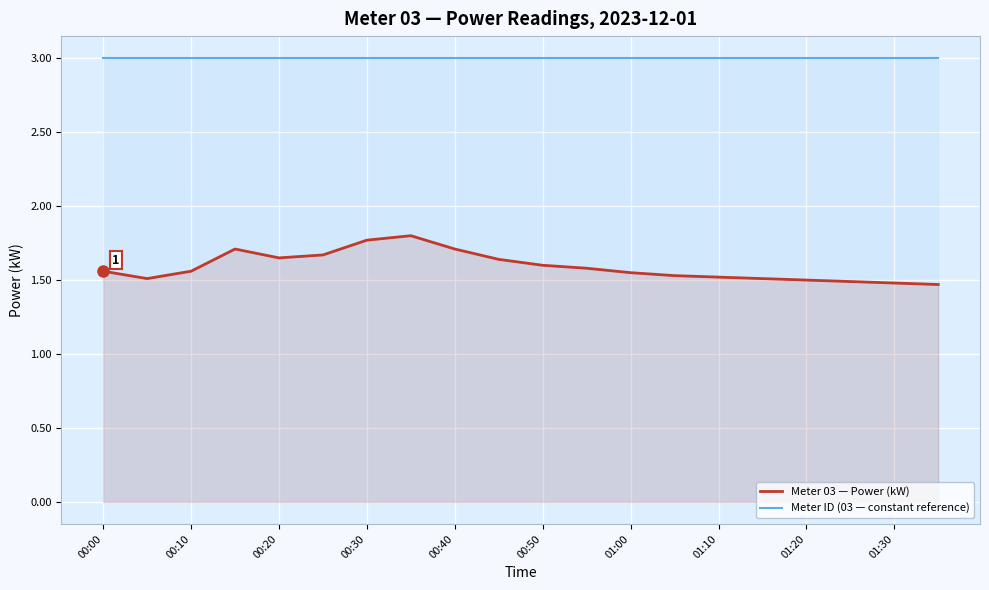

Rank the series by their average value, from highest to lowest.

Meter ID (03 — constant reference), Meter 03 — Power (kW)